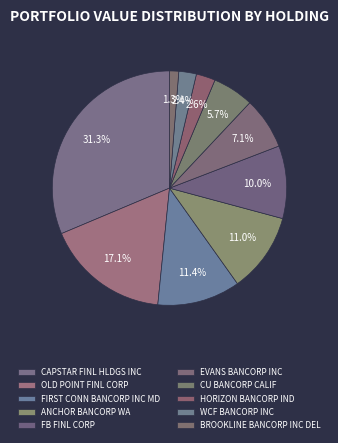

True or false: HORIZON BANCORP IND accounts for 1% of the total.

False